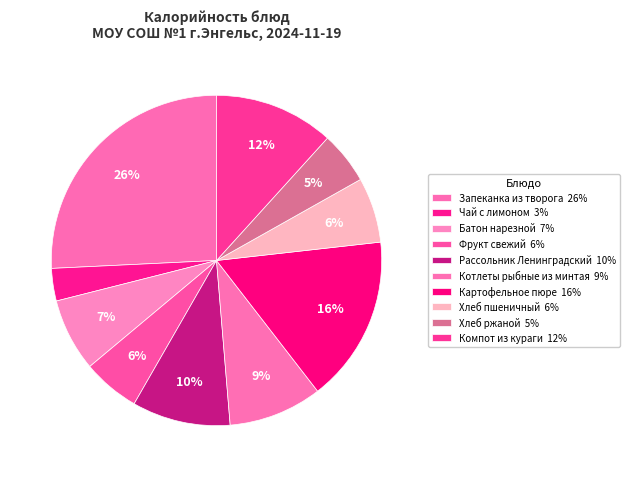

To the nearest percent, what is the combined percentage of Запеканка из творога and Компот из кураги?

37%